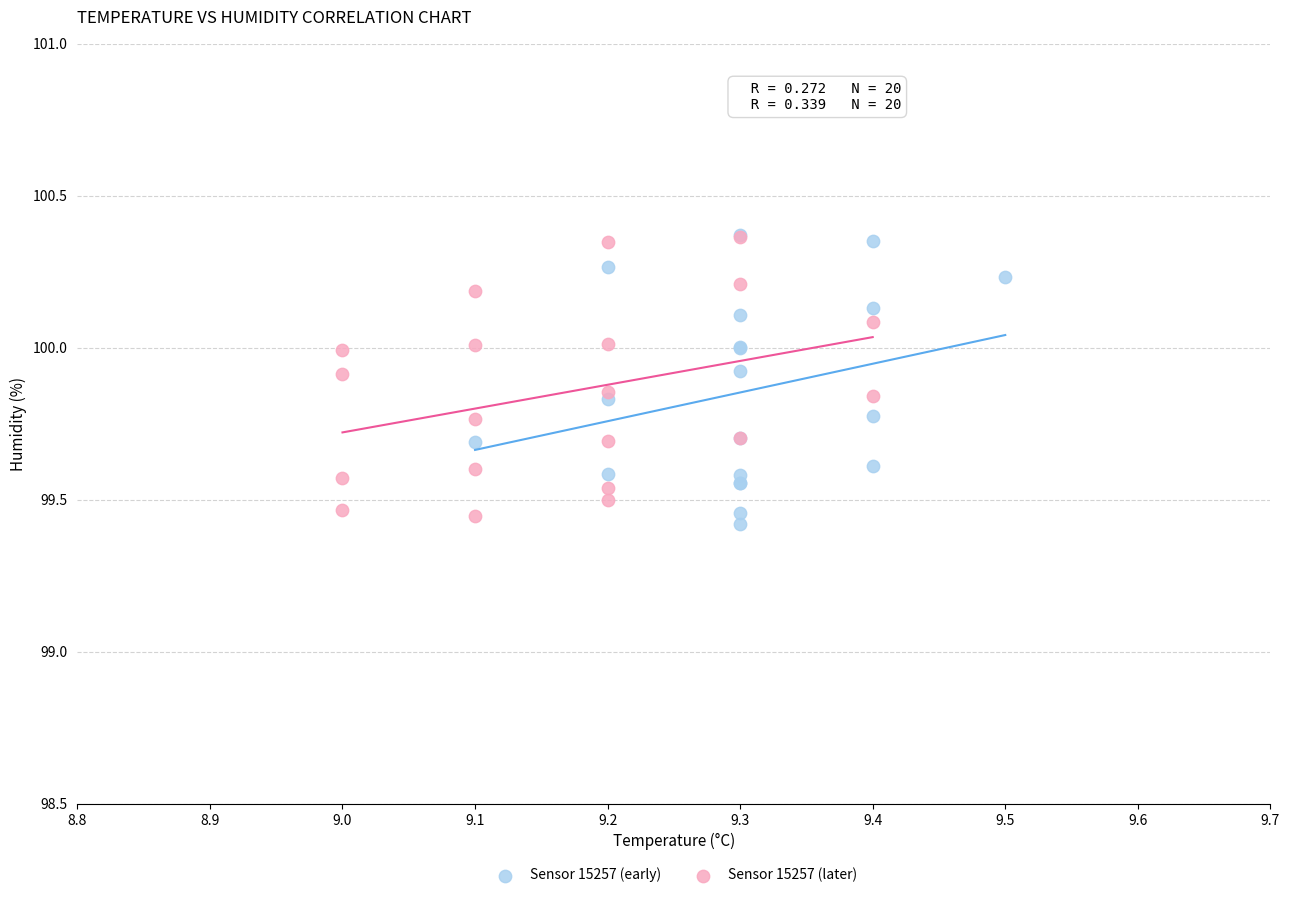

What are all the series names shown in the legend?

Sensor 15257 (early), Sensor 15257 (later)